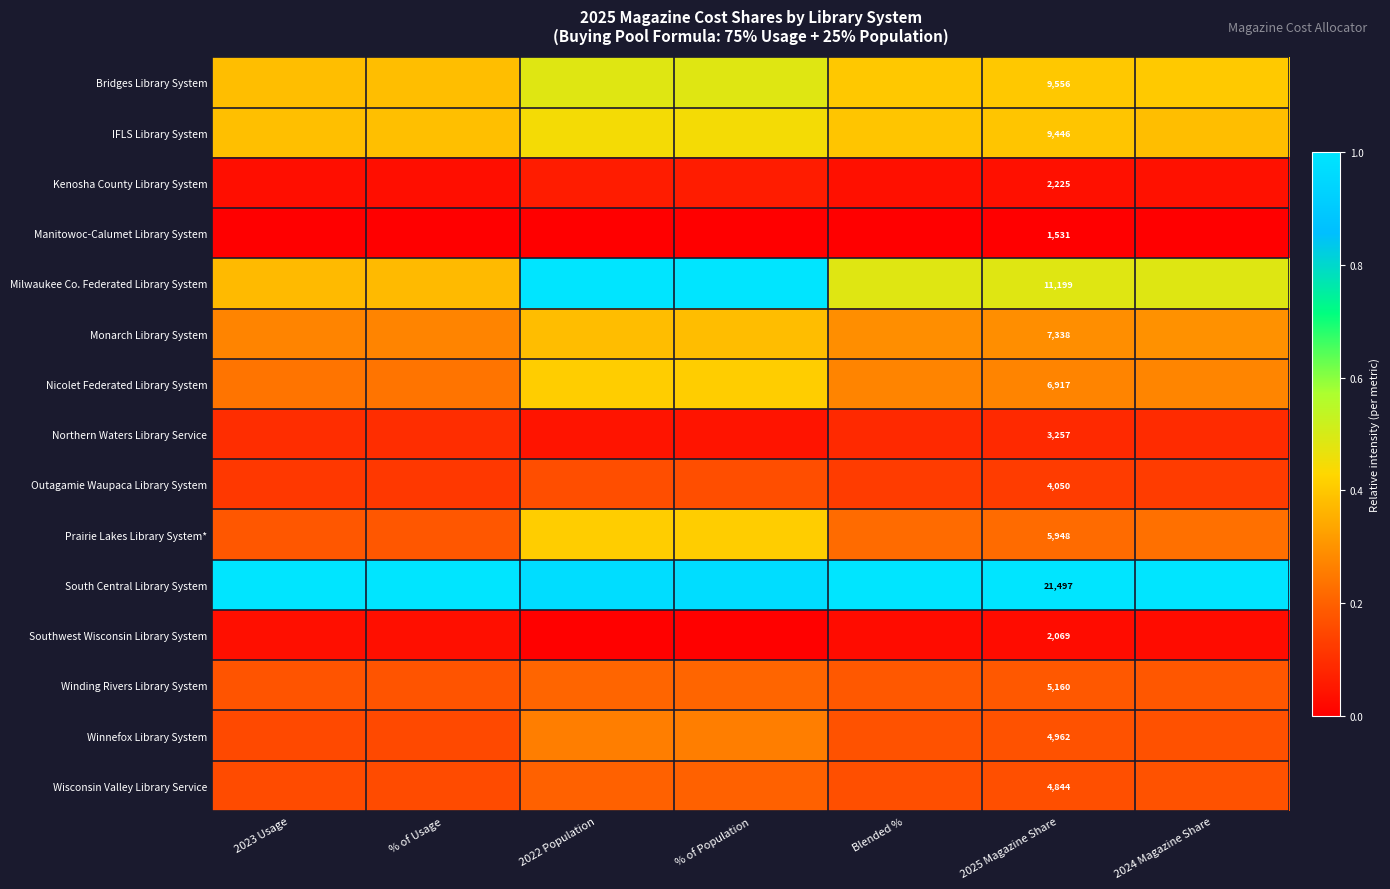

Which category has the highest value in the IFLS Library System series?

% of Population